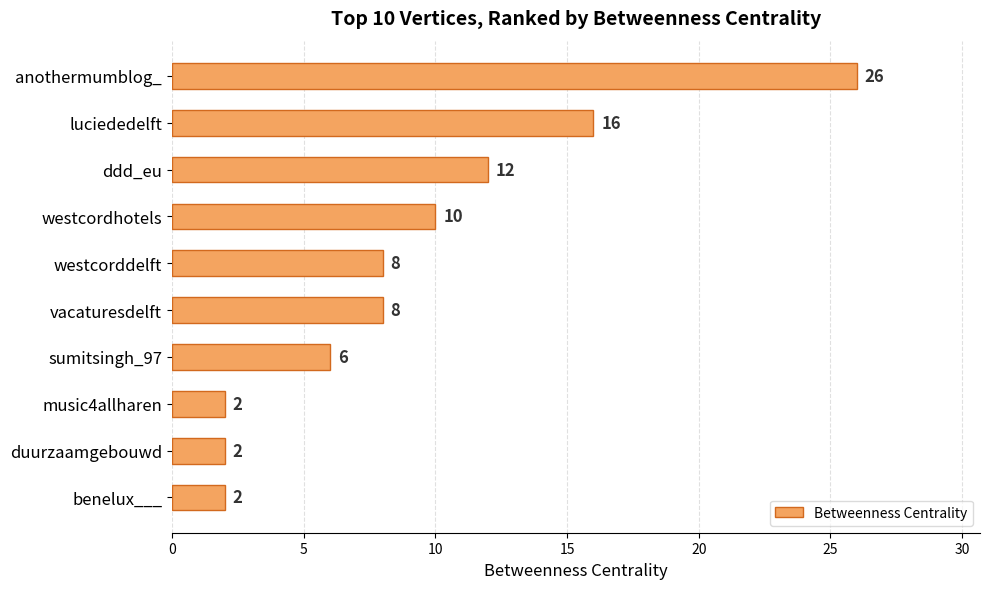

The chart shows a value of 26 at anothermumblog_. True or false?

True